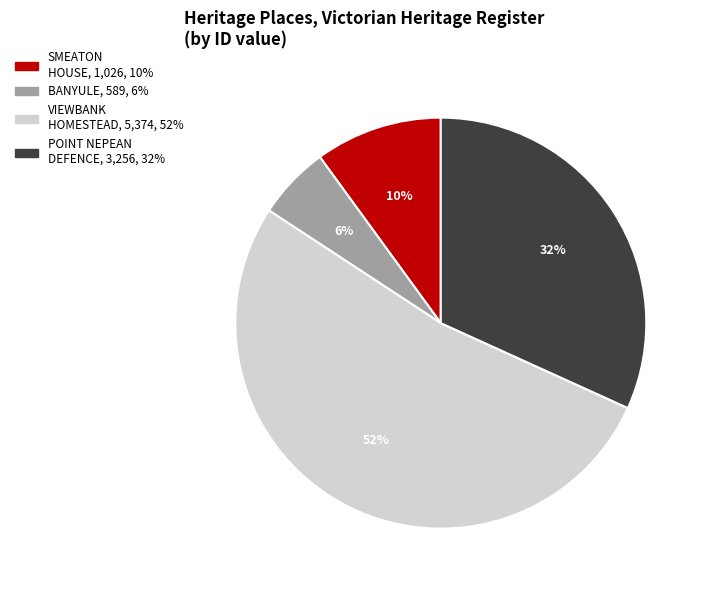

To the nearest percent, what is the average slice percentage?

25%